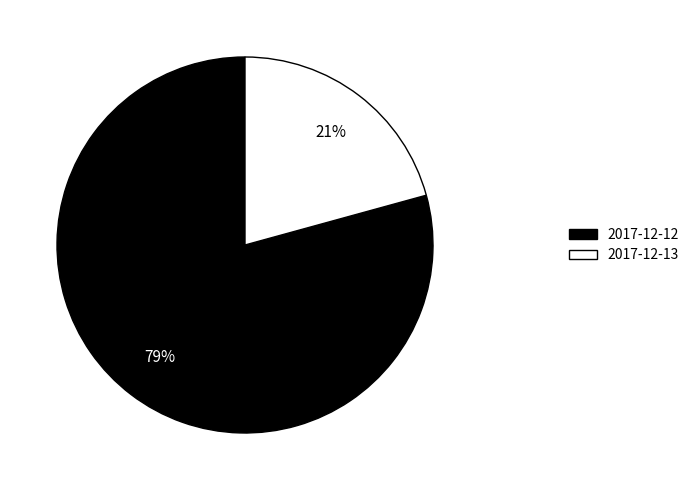

Rank the categories by value from lowest to highest.

2017-12-13, 2017-12-12